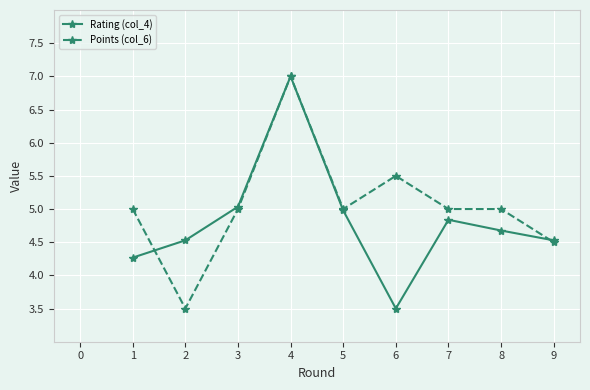

At which category is the sum across all series the highest?

4